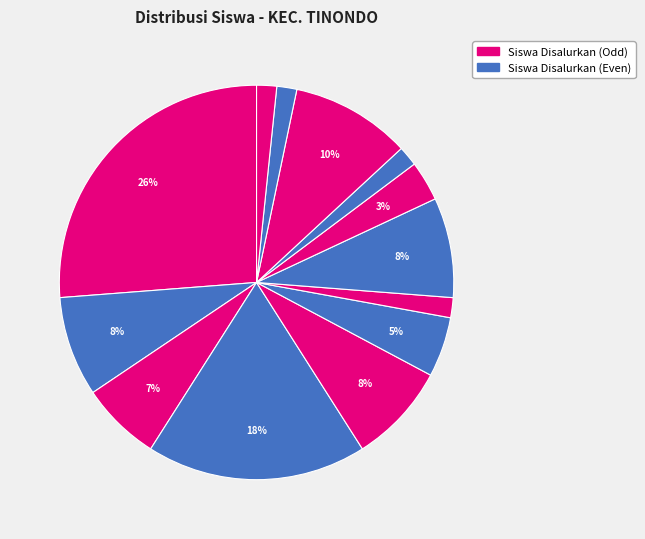

How many slices are in this pie chart?

13